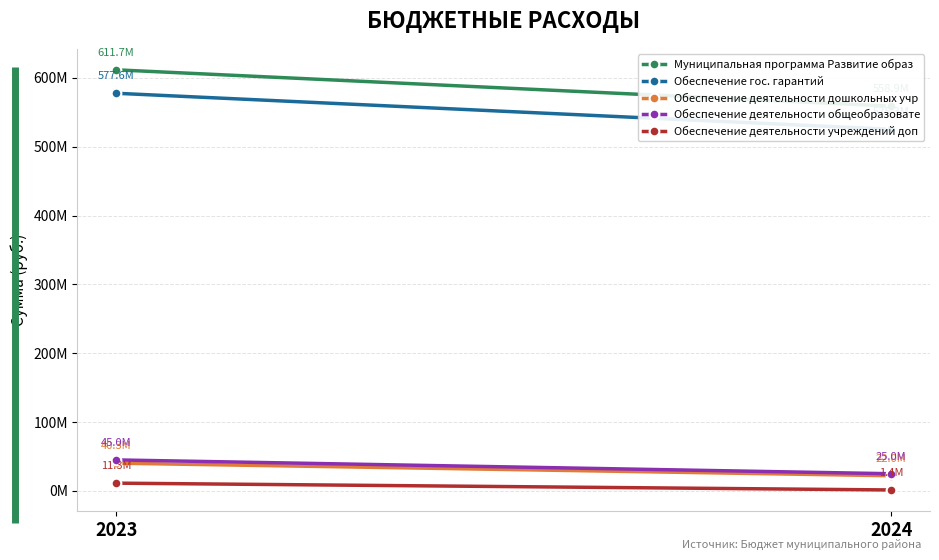

What is the maximum value shown in the chart?

611661390